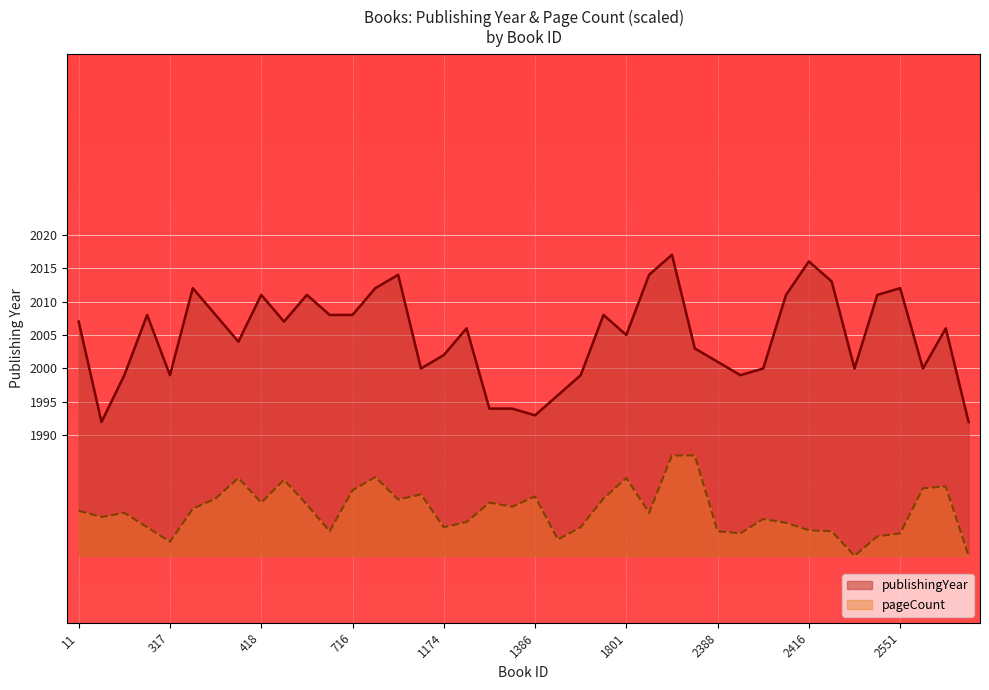

Count the number of data series in this chart.

2